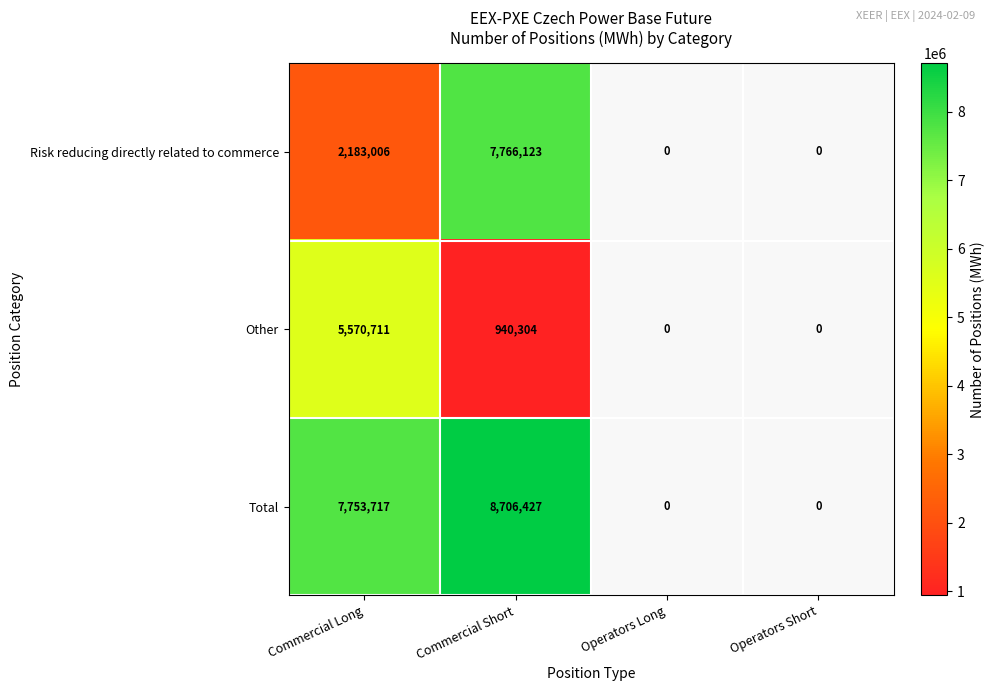

At Commercial Short, list the series in order from smallest to largest.

Other, Risk reducing directly related to commerce, Total